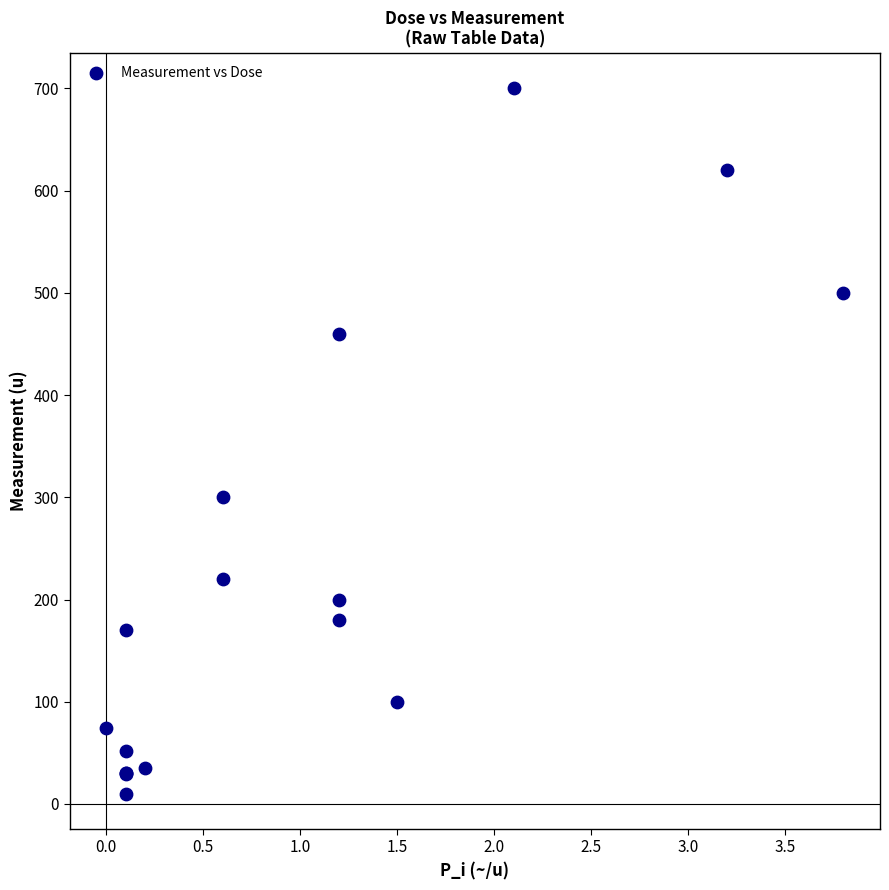

What Y value in the scatter plot is closest to 355?

300